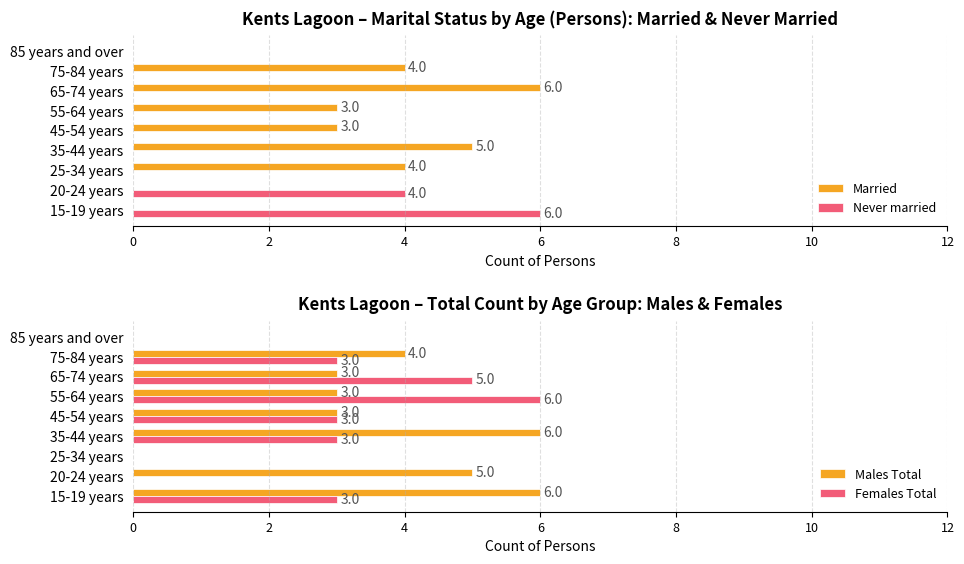

Does the chart contain any negative values?

No